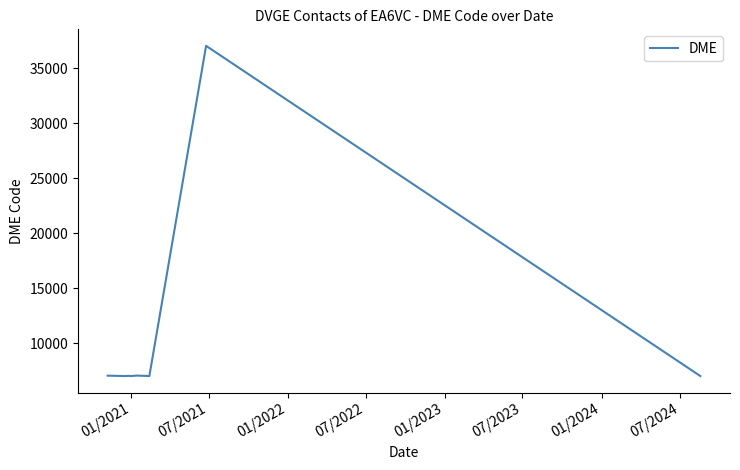

What is the maximum value shown in the chart?

37039